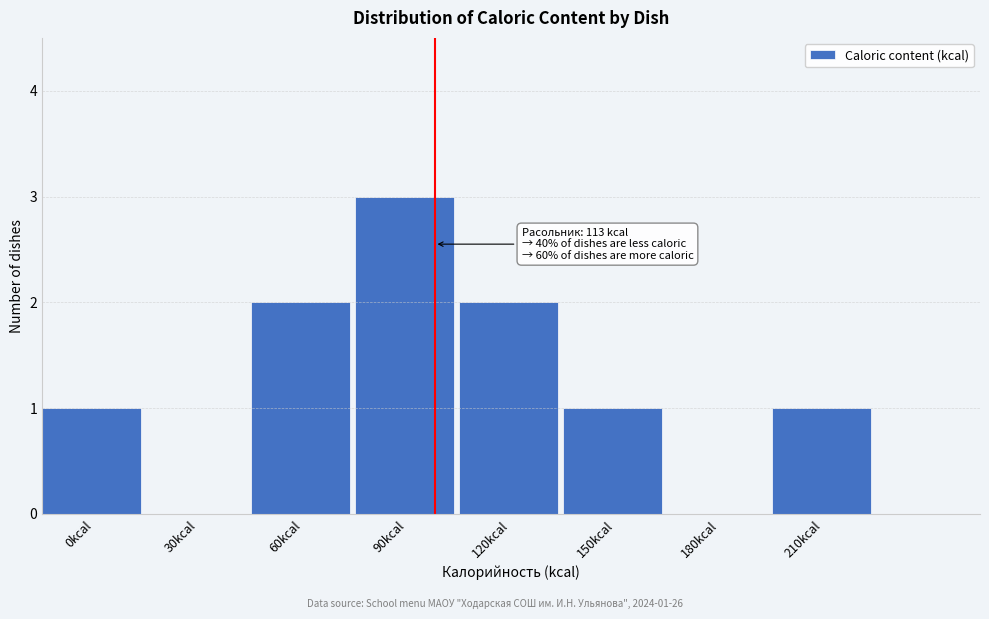

Reading left to right, transcribe all the data shown in this chart.

0kcal=1	30kcal=0	60kcal=2	90kcal=3	120kcal=2	150kcal=1	180kcal=0	210kcal=1